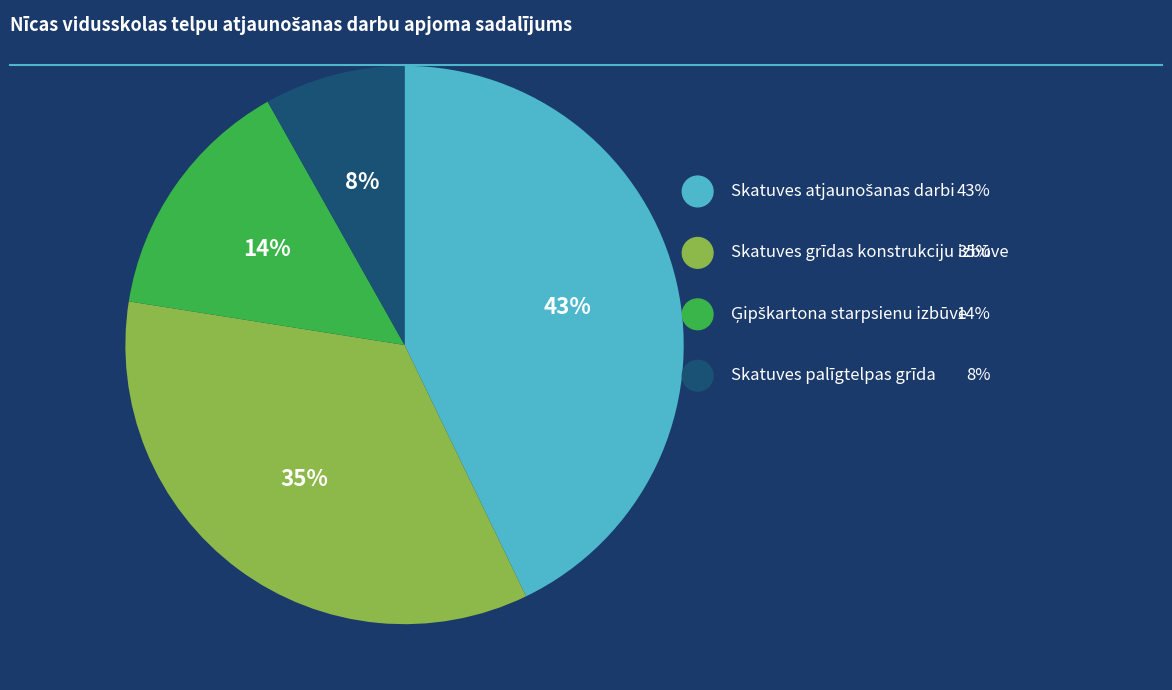

What portion of the pie excludes Skatuves palīgtelpas grīdas seguma atjaunošana?

91.8%